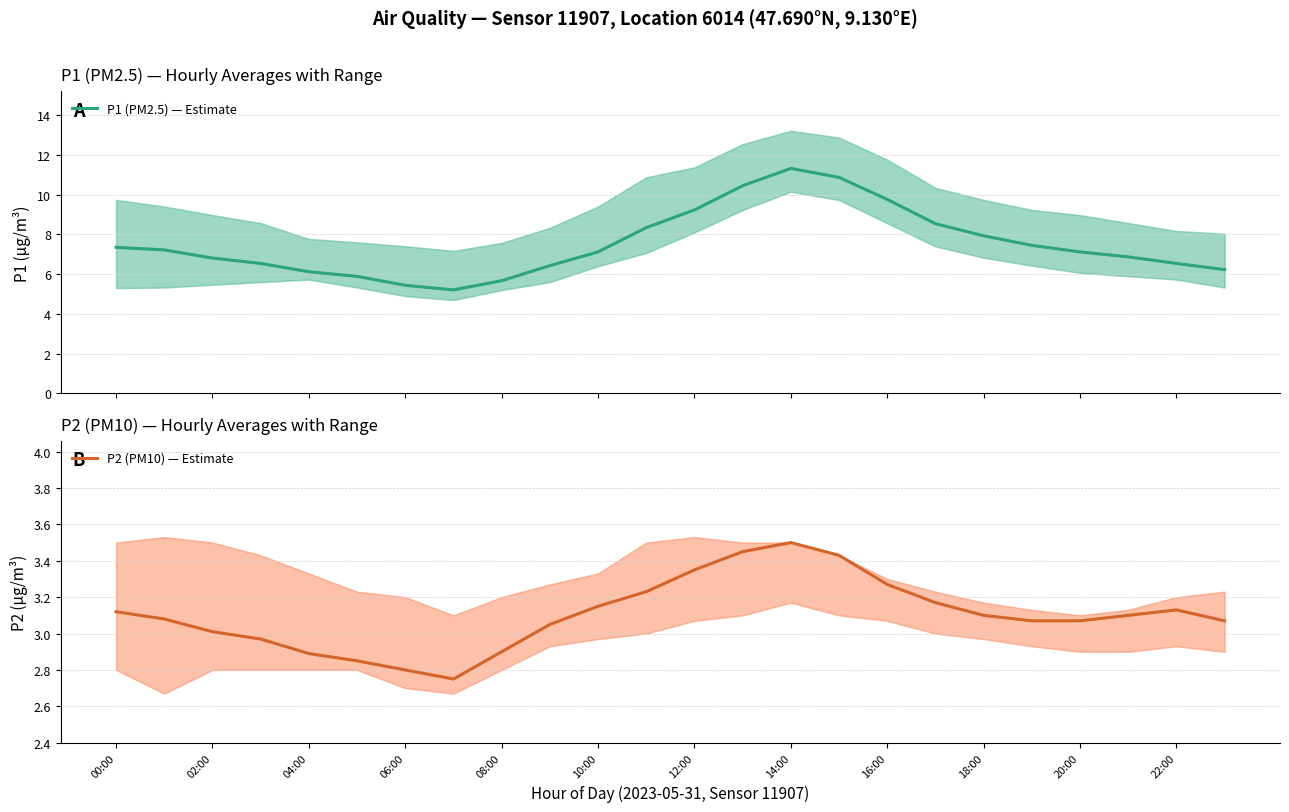

What is the difference between the maximum and minimum values in the P2 (PM10) — Estimate series?

0.8